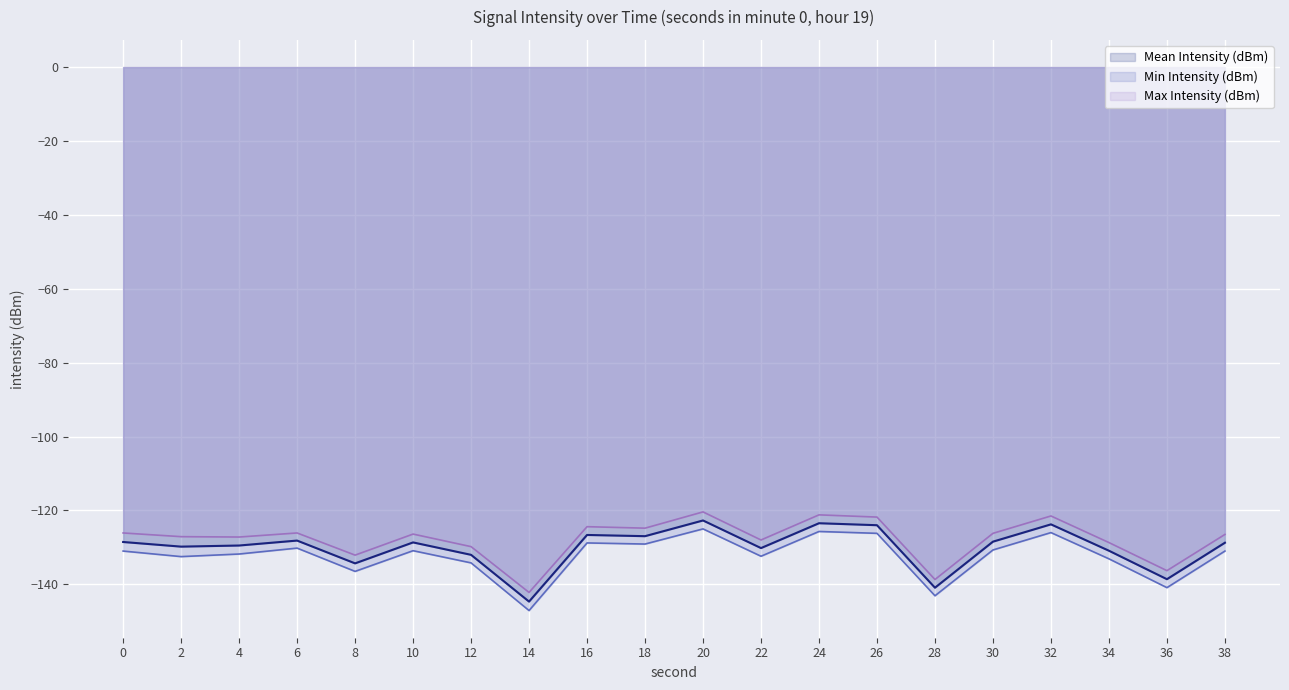

In Mean Intensity (dBm), how many points are lower than both neighbors (excluding endpoints)?

7